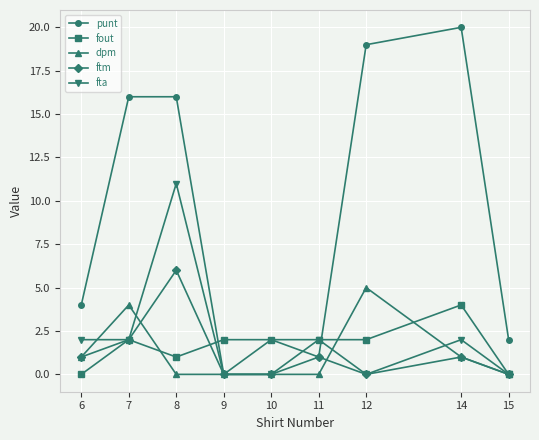

The value of punt at 10 is 2. True or false?

True